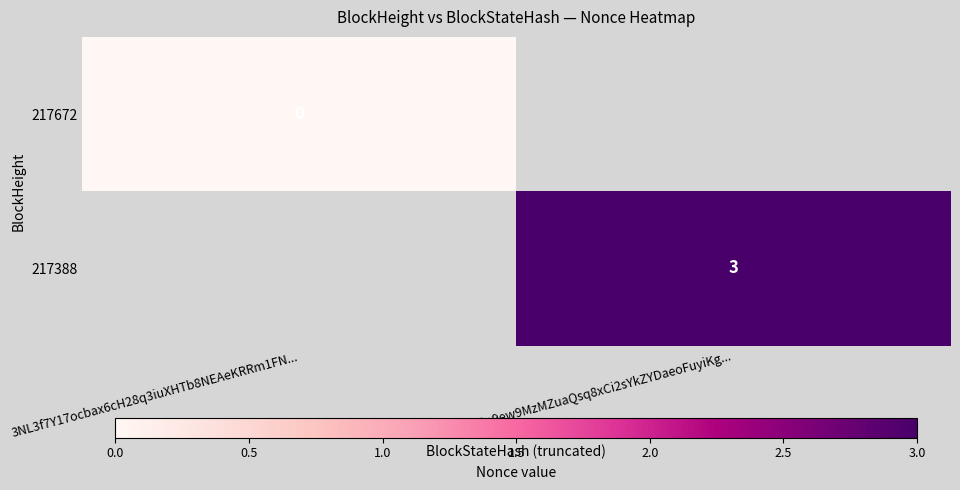

Is the value of 217388 at 3NLb8o9ew9MzMZuaQsq8xCi2sYkZYDaeoFuyiKg... greater than the value of 217672 at 3NL3f7Y17ocbax6cH28q3iuXHTb8NEAeKRRm1FN...?

Yes